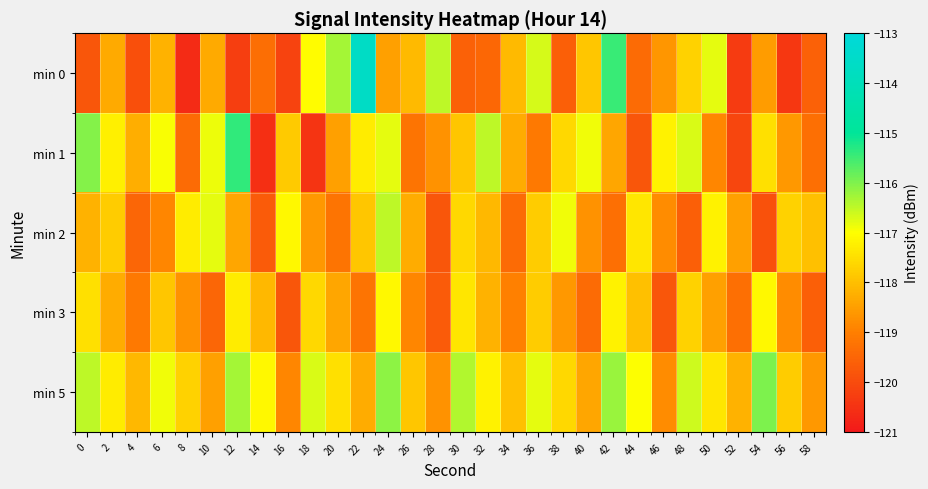

At which category is the sum across all series the highest?

24